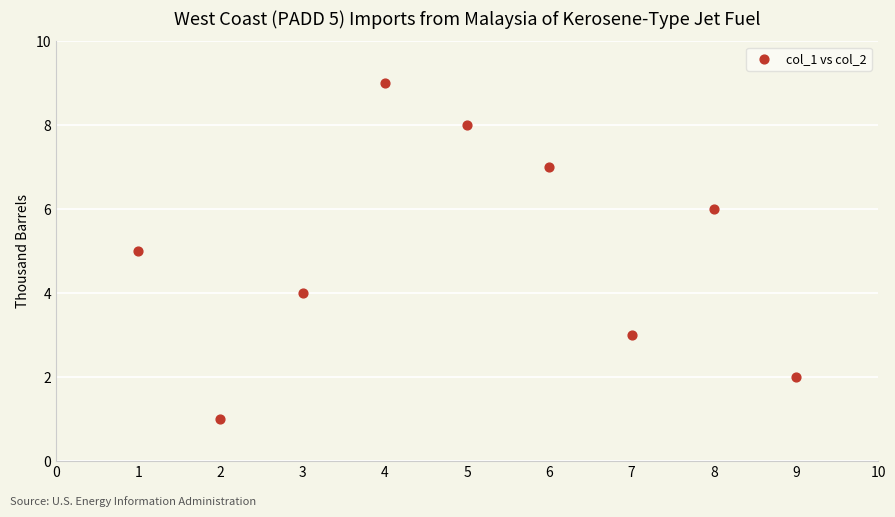

What is the average Y value?

5